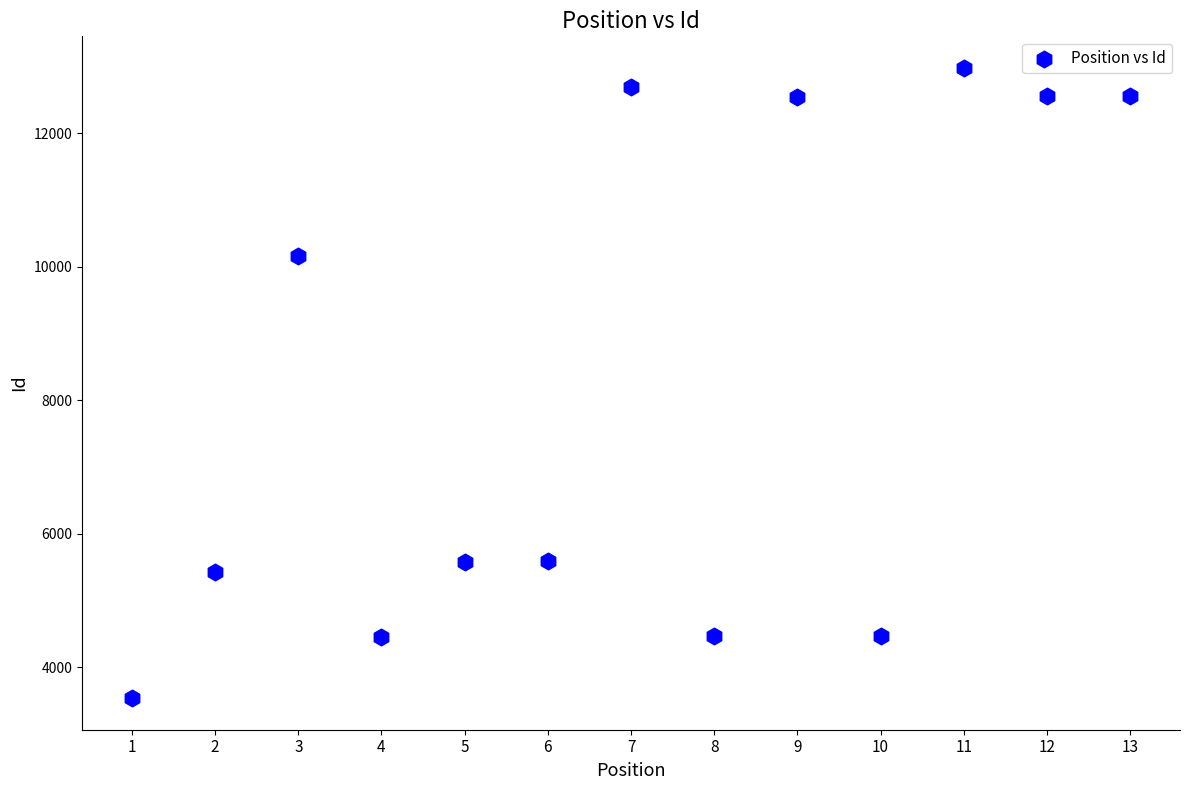

What is the range of Y values (max minus min)?

9445